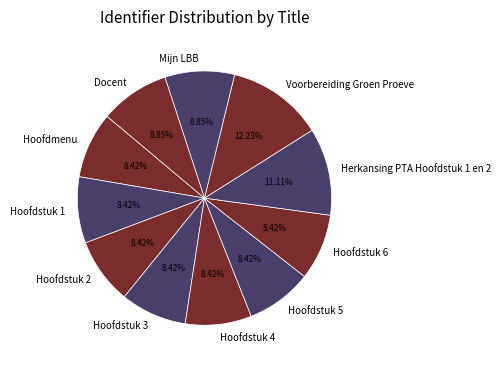

Is the sum of Docent and Hoofdstuk 4 greater than half?

No